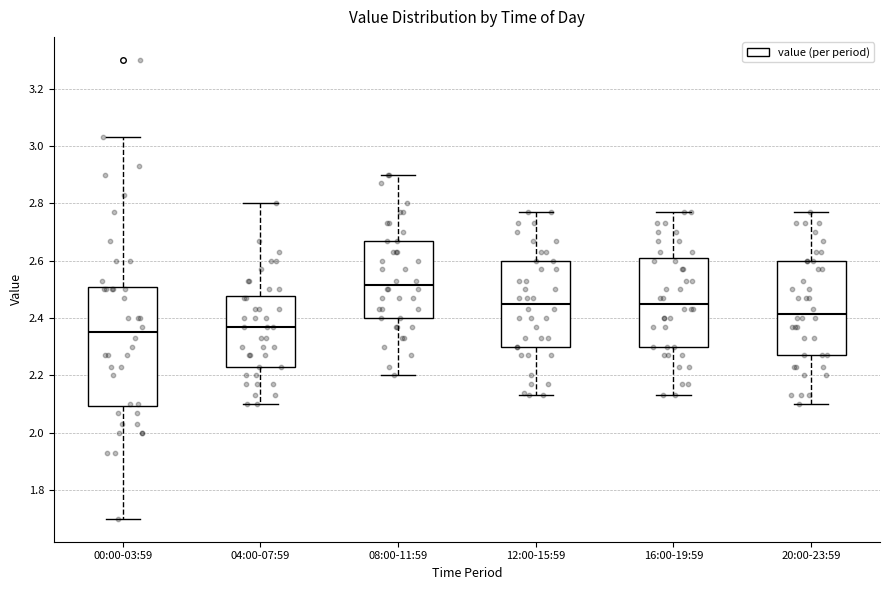

Which box's median line is the lowest?

00:00-03:59